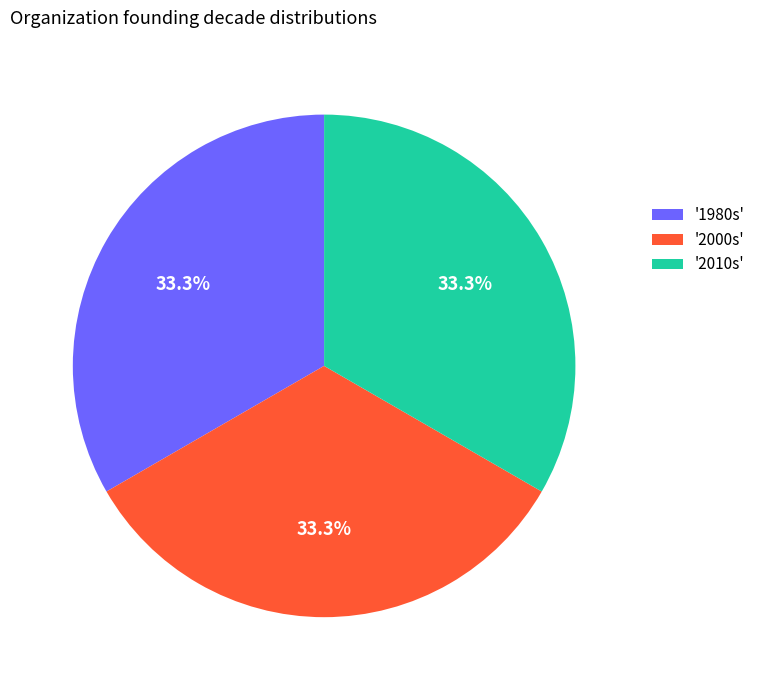

What is the ratio of the value at '2010s' to the value at '2000s'?

1.0